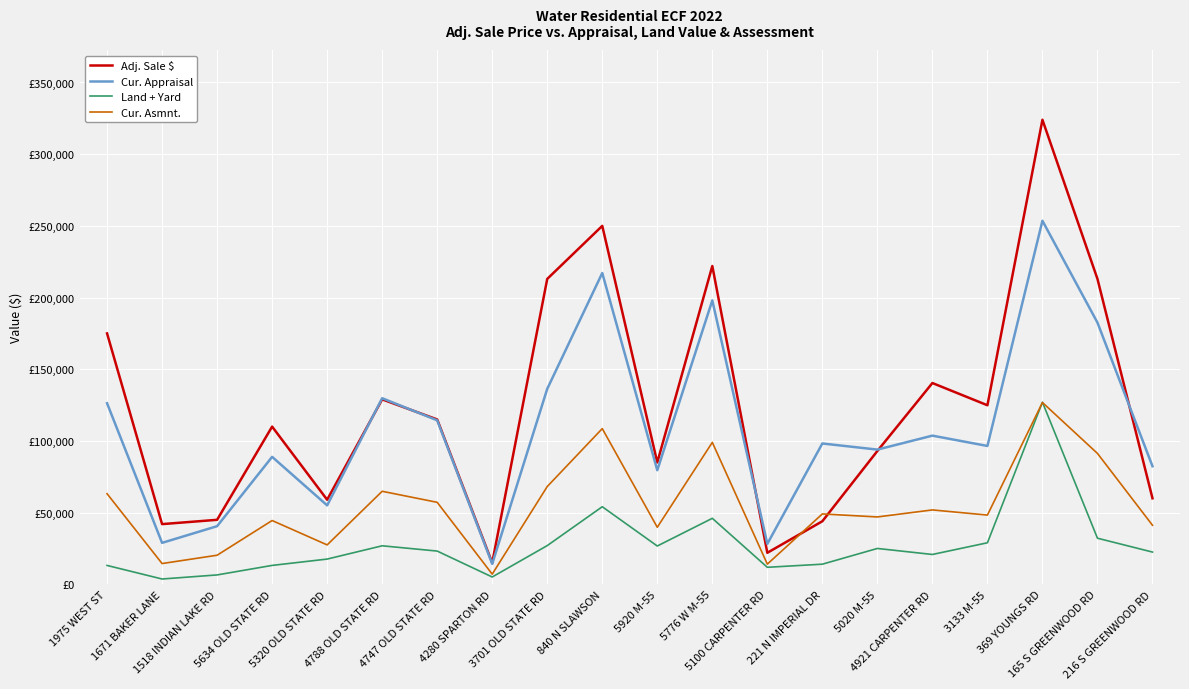

What are all the series names shown in the legend?

Adj. Sale $, Cur. Appraisal, Land + Yard, Cur. Asmnt.